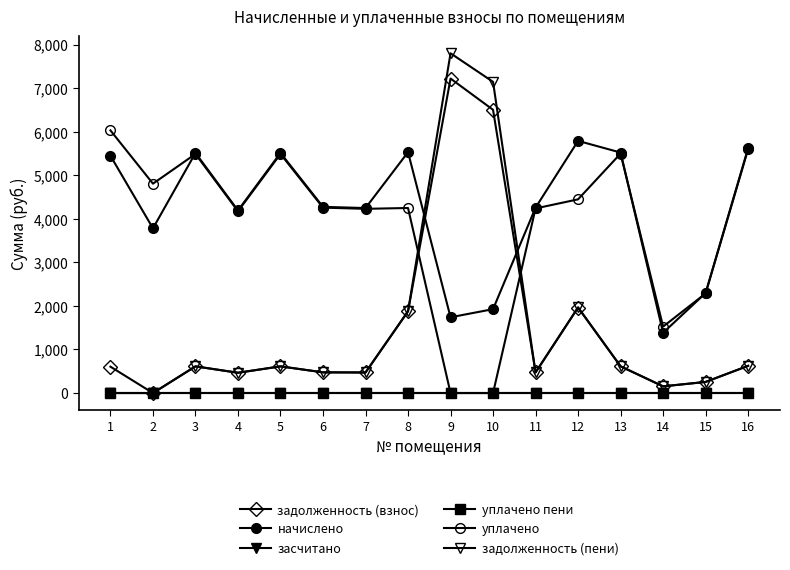

True or false: задолженность (пени) has a value of 735.4 at 12.

False